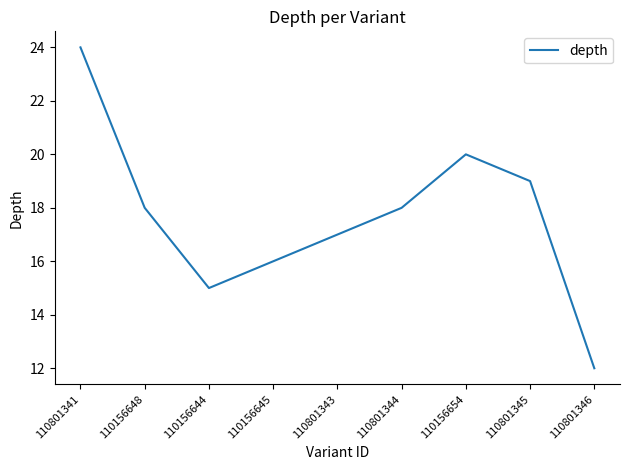

Which has a higher value, 110156654 or 110156644?

110156654